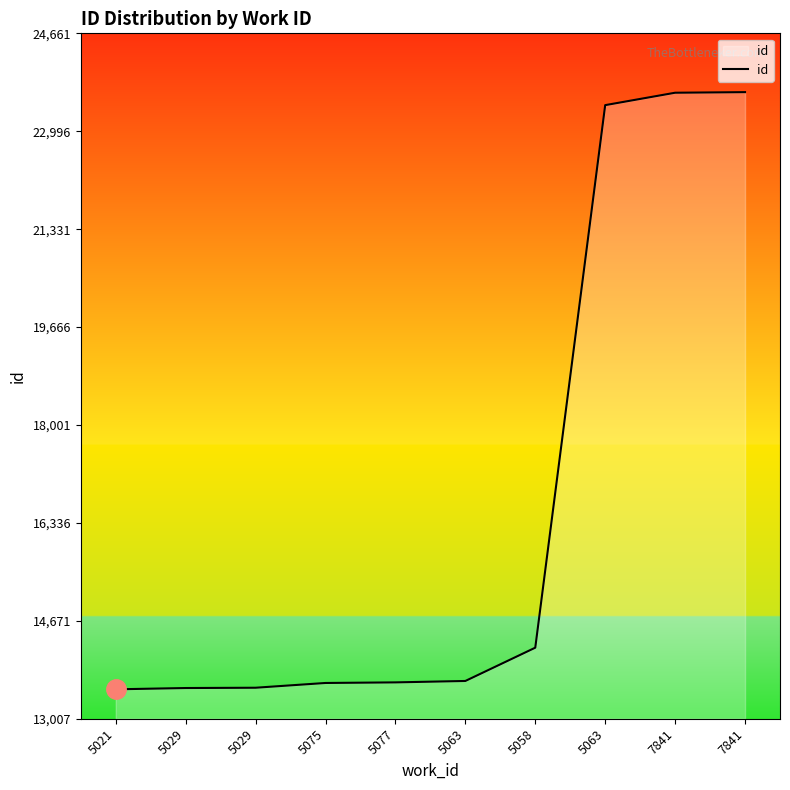

Count the number of data series in this chart.

1